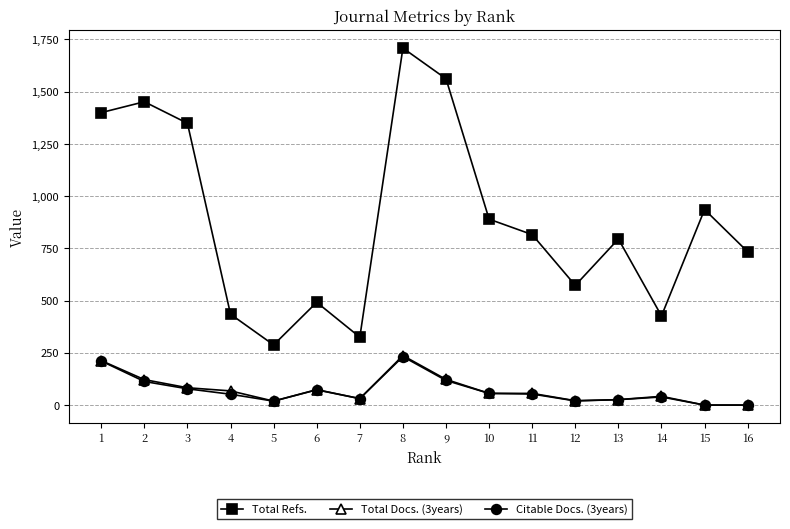

What is the sum of the Total Docs. (3years) values at 2 and 13?

148